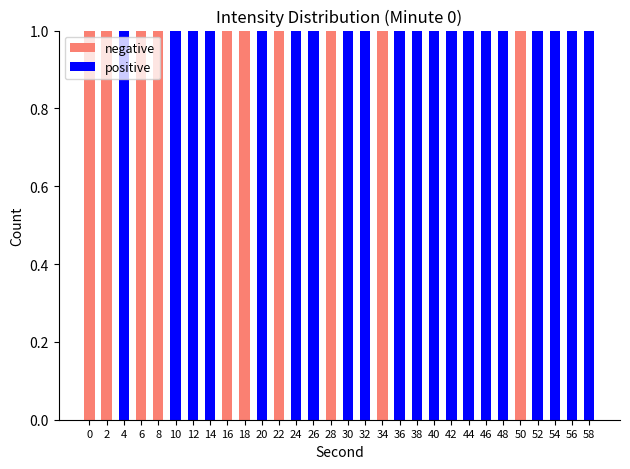

How many data points does each series have?

30